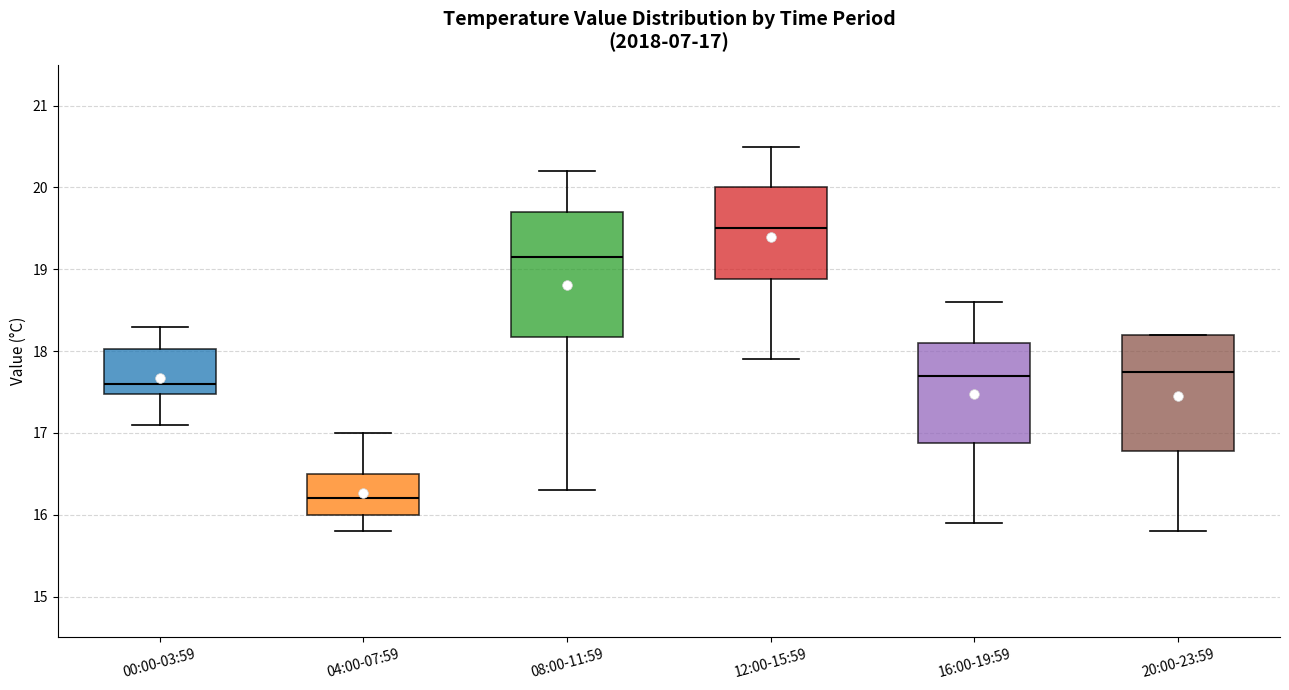

Which box has the lowest median line?

04:00-07:59